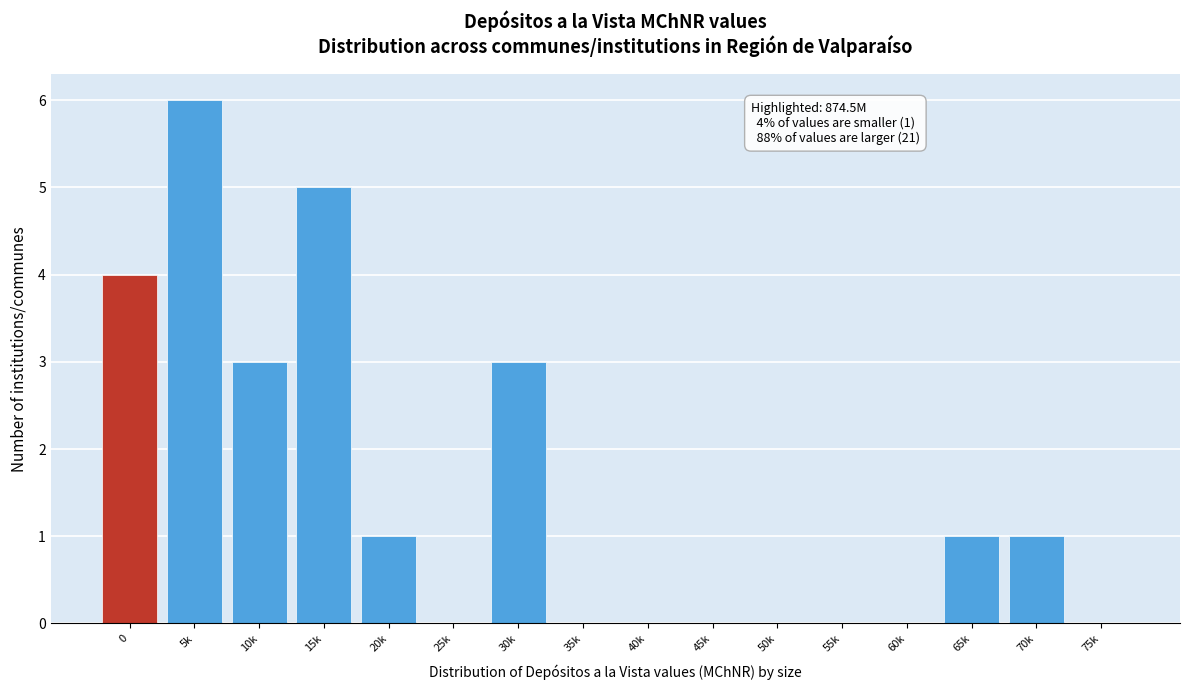

Reading left to right, list all the values displayed in this chart.

0=4	5k=6	10k=3	15k=5	20k=1	25k=0	30k=3	35k=0	40k=0	45k=0	50k=0	55k=0	60k=0	65k=1	70k=1	75k=0